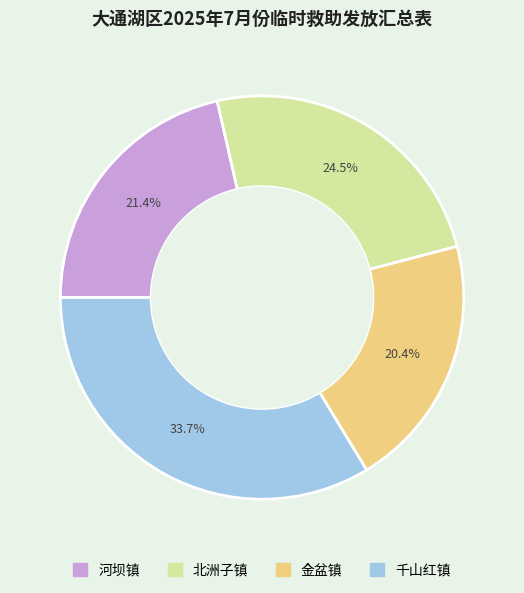

Rank the categories by value from highest to lowest.

千山红镇, 北洲子镇, 河坝镇, 金盆镇